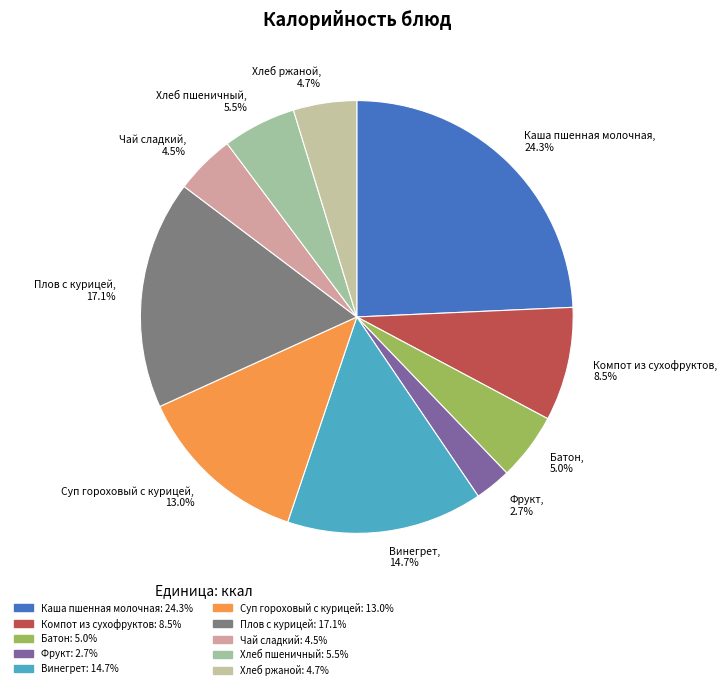

How many segments does this pie chart have?

10